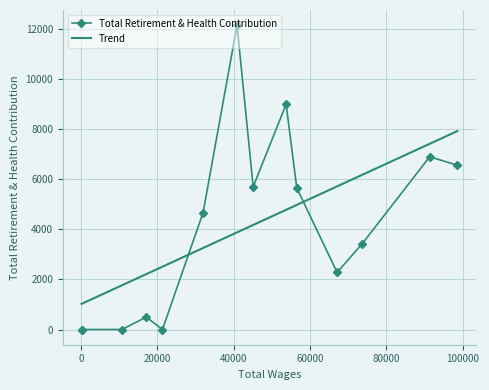

How many values are above zero?

10